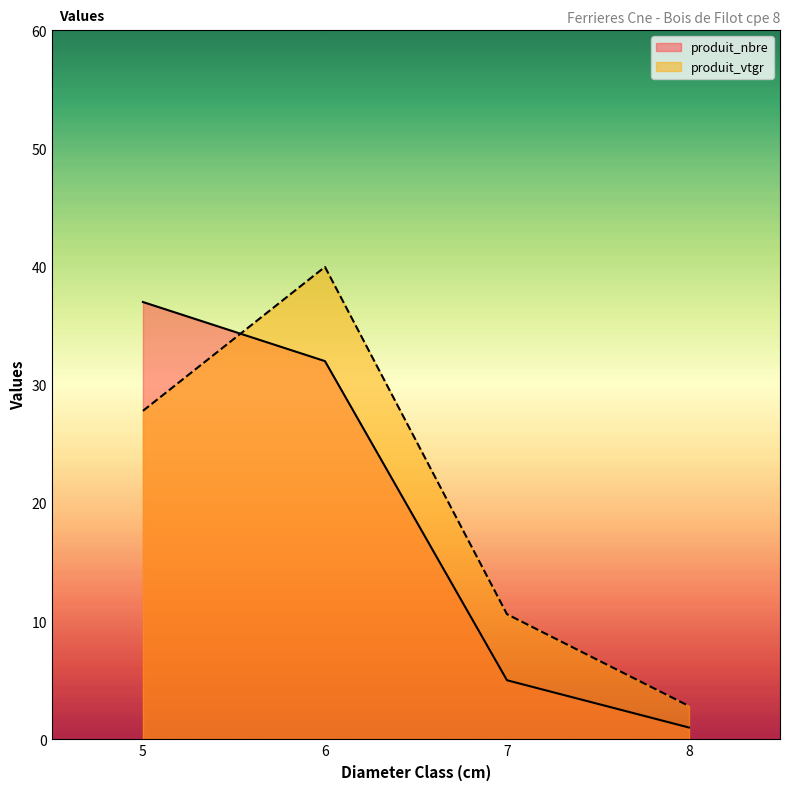

True or false: produit_vtgr and produit_nbre cross at least once.

True